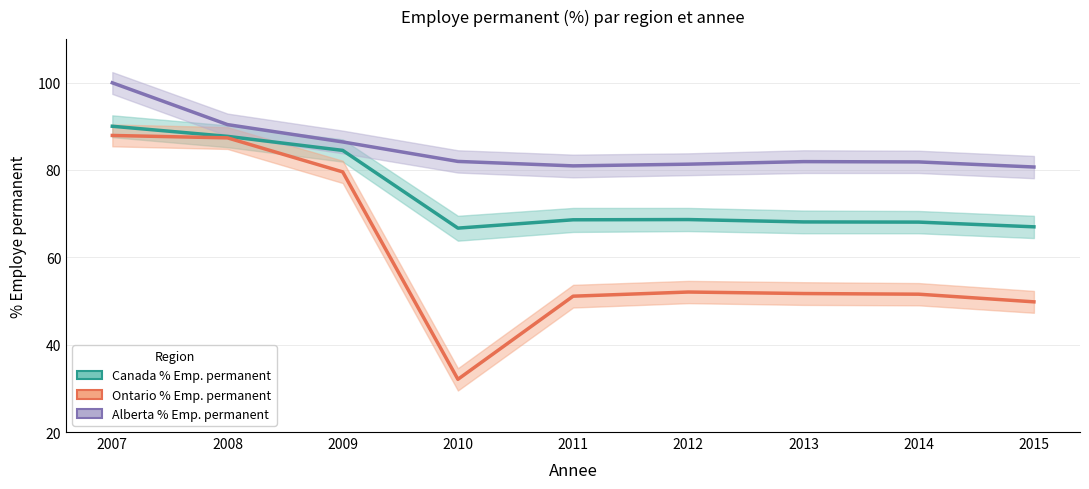

What is the value of the Canada % Employe permanent point at the 7th from the left?

68.1